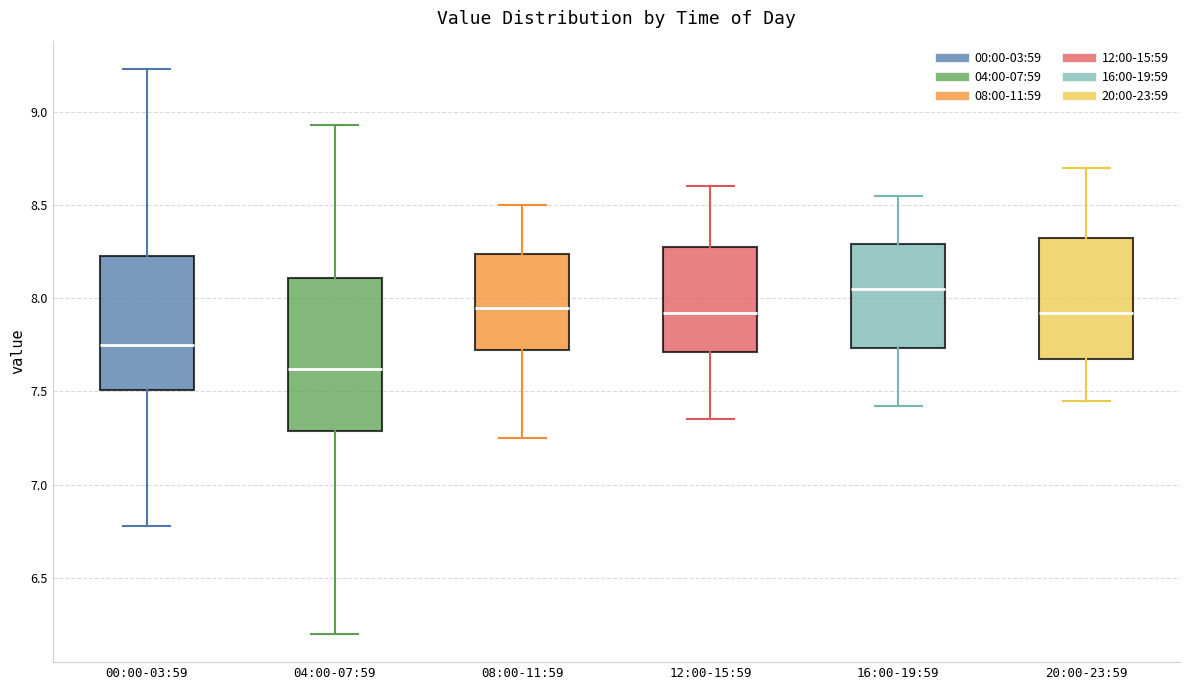

Which box has the highest median line?

16:00-19:59